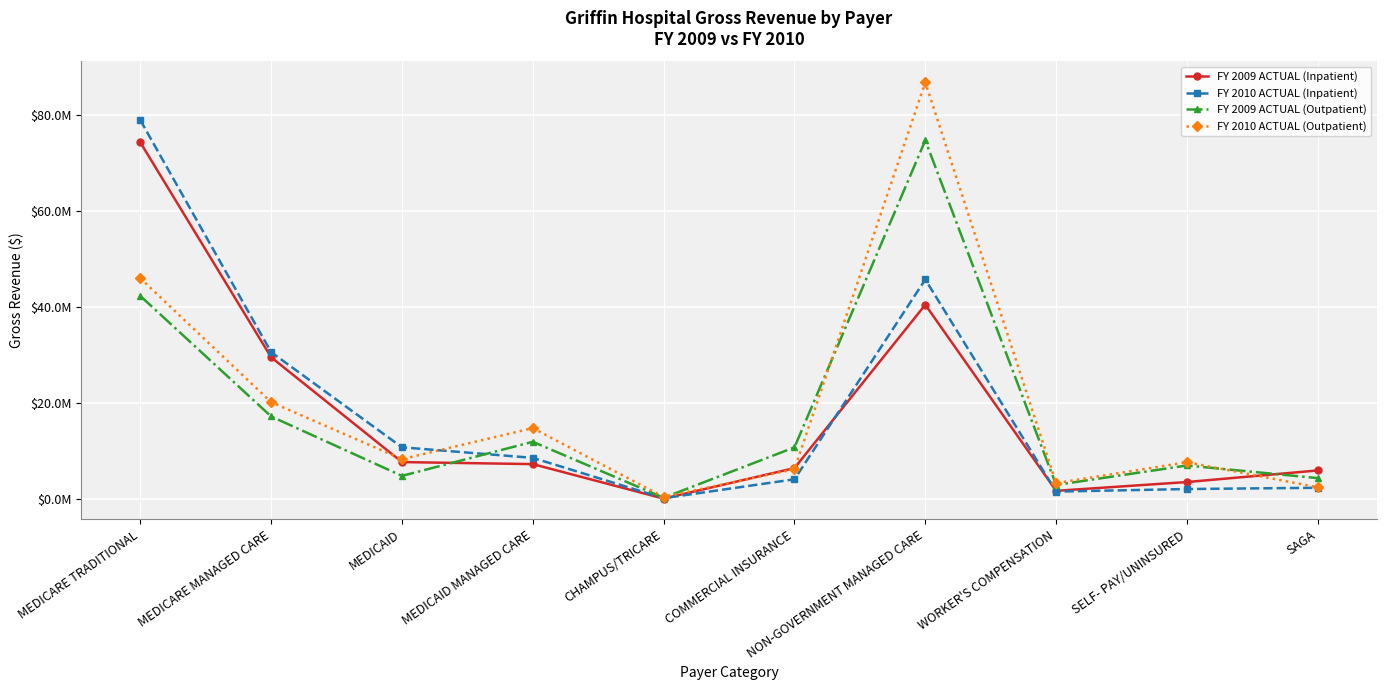

What is the difference between the maximum and minimum values in the FY 2010 ACTUAL (Outpatient) series?

86449586